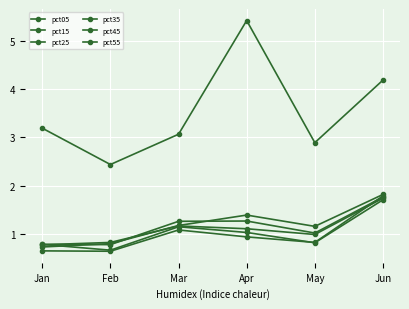

What is the difference between the maximum and minimum values in the pct25 series?

1.0